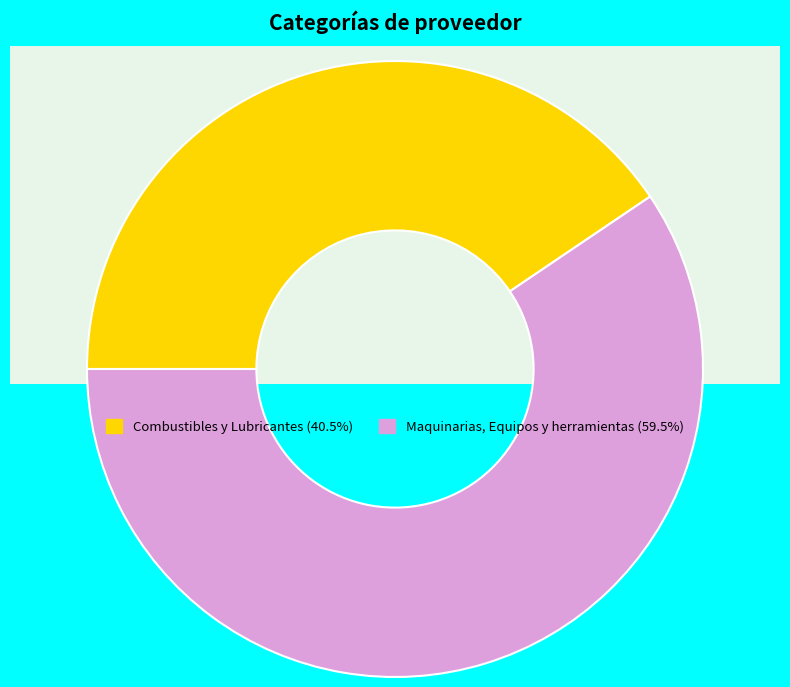

To the nearest percent, what is the difference between the Maquinarias, Equipos y herramientas and Combustibles y Lubricantes slice percentages?

19%